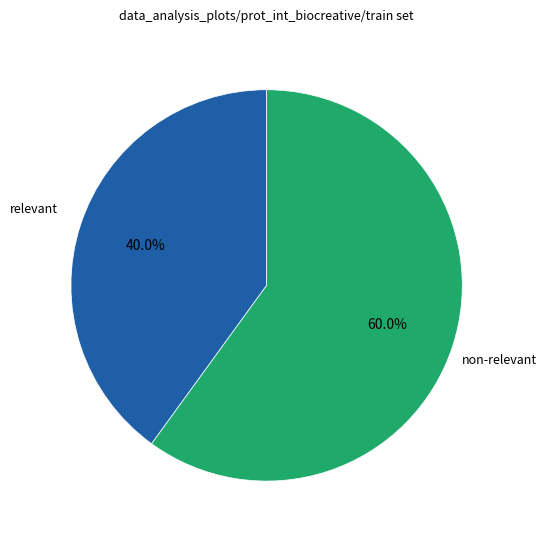

Is there any slice that represents more than half of the pie?

Yes